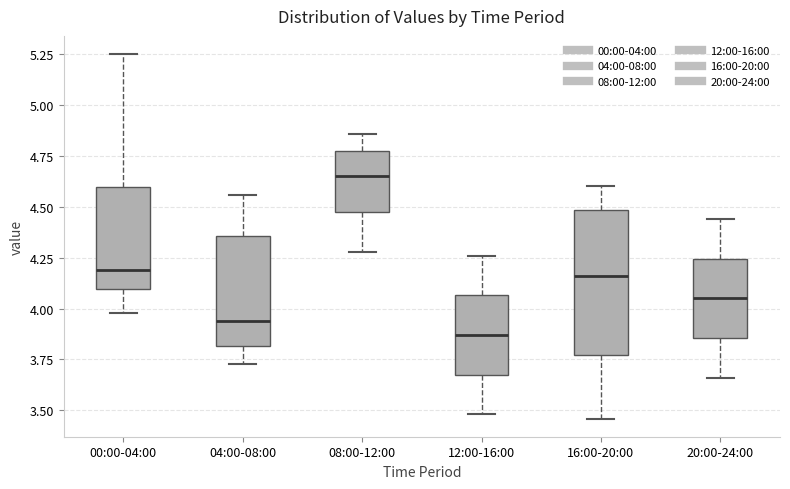

Reading left to right, transcribe this box plot: for each box, give where its median line is, the range the box spans, and where its two whiskers end, as read against the y-axis. The values are not printed on the chart, so give them approximately, as read against the axis.

00:00-04:00: median 4.20, box 4.10 to 4.60, whiskers 4.00 to 5.25
04:00-08:00: median 3.95, box 3.80 to 4.35, whiskers 3.75 to 4.55
08:00-12:00: median 4.65, box 4.50 to 4.75, whiskers 4.30 to 4.85
12:00-16:00: median 3.85, box 3.70 to 4.05, whiskers 3.50 to 4.25
16:00-20:00: median 4.15, box 3.75 to 4.50, whiskers 3.45 to 4.60
20:00-24:00: median 4.05, box 3.85 to 4.25, whiskers 3.65 to 4.45